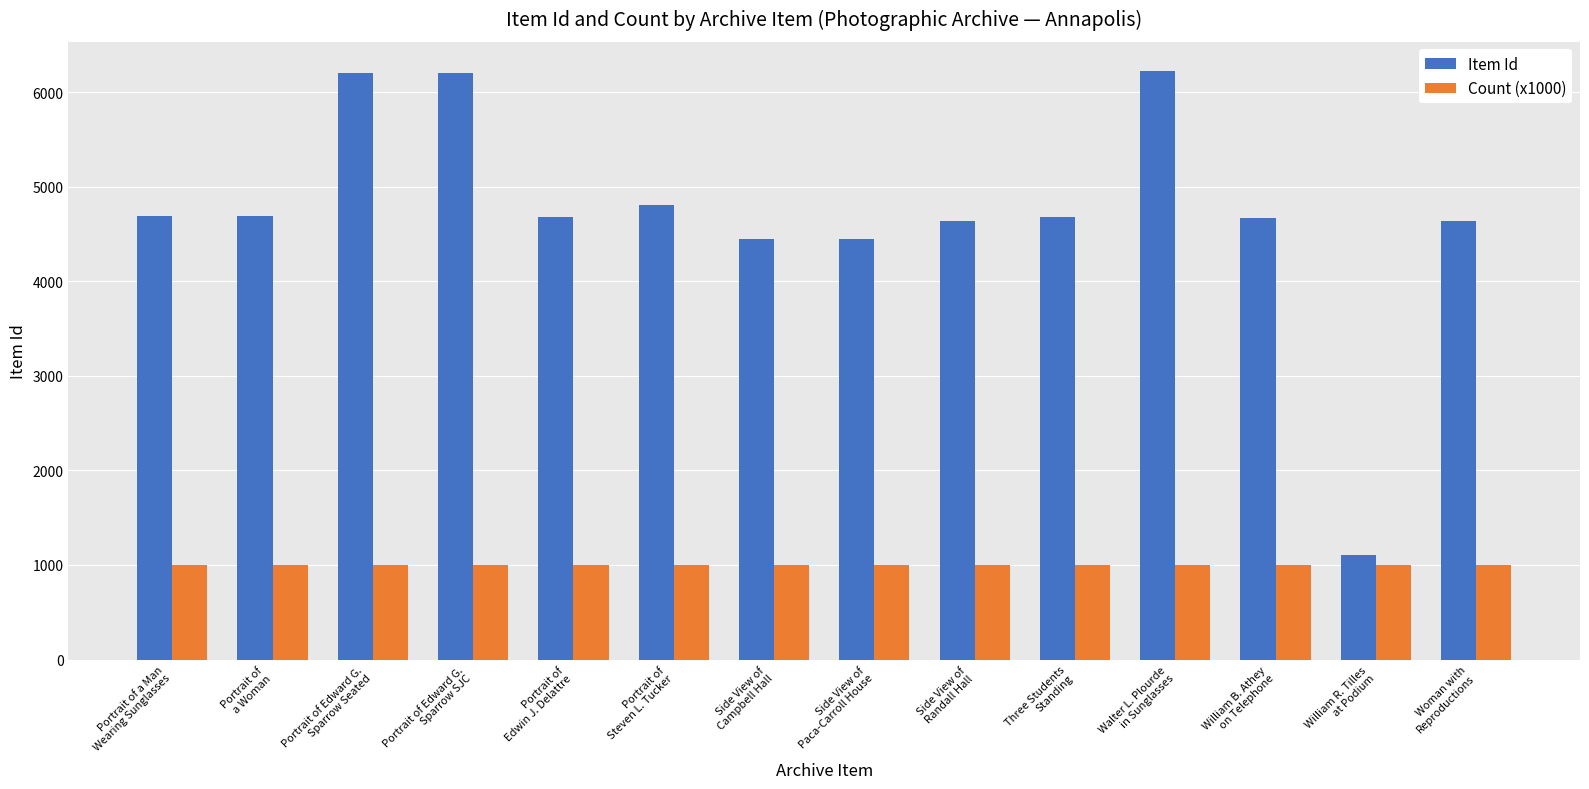

Read the Item Id value at Side View of
Randall Hall.

4633